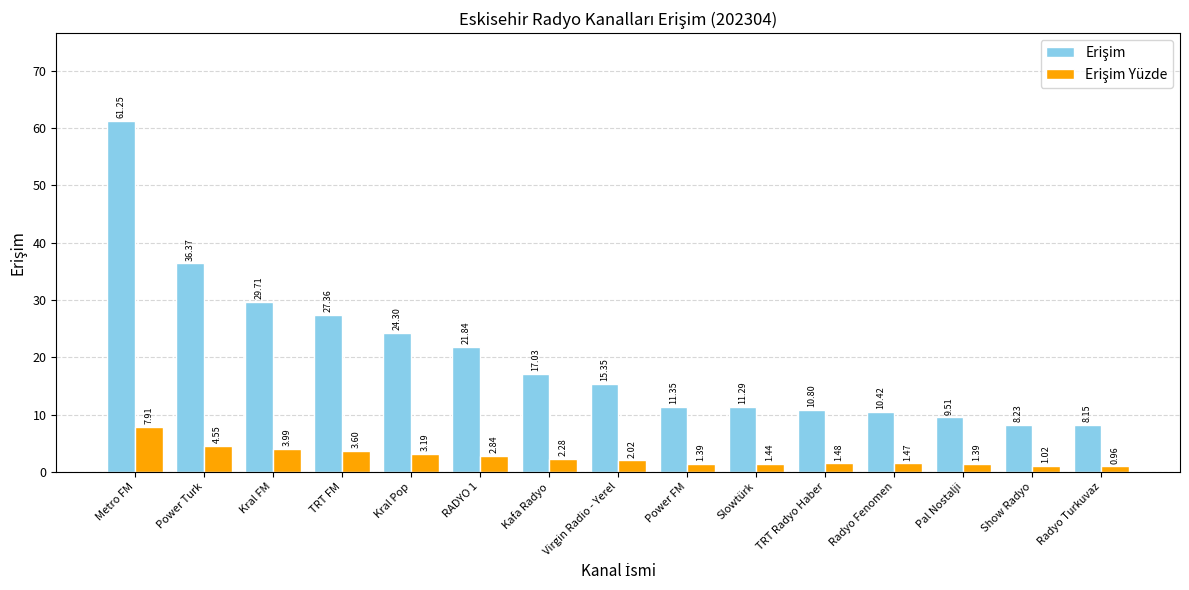

At which category does the chart reach its minimum across all series?

Radyo Turkuvaz